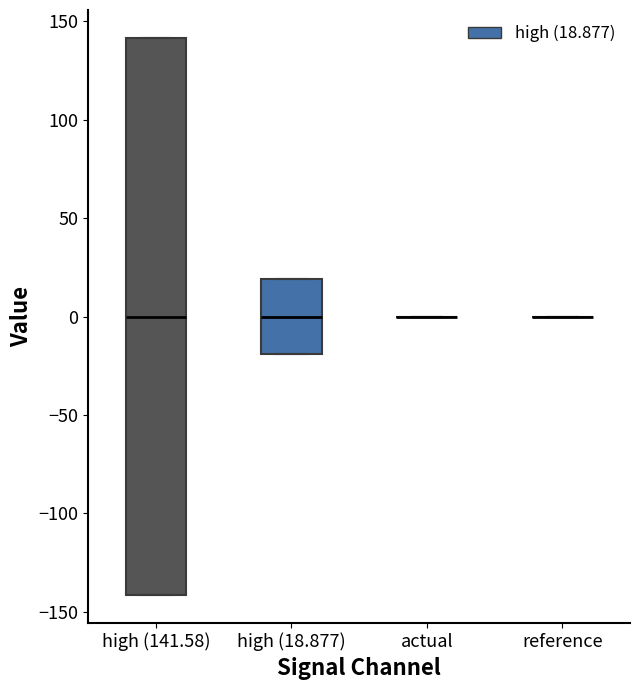

Comparing the boxes themselves (not the whiskers), which one is the tallest?

high (141.58)